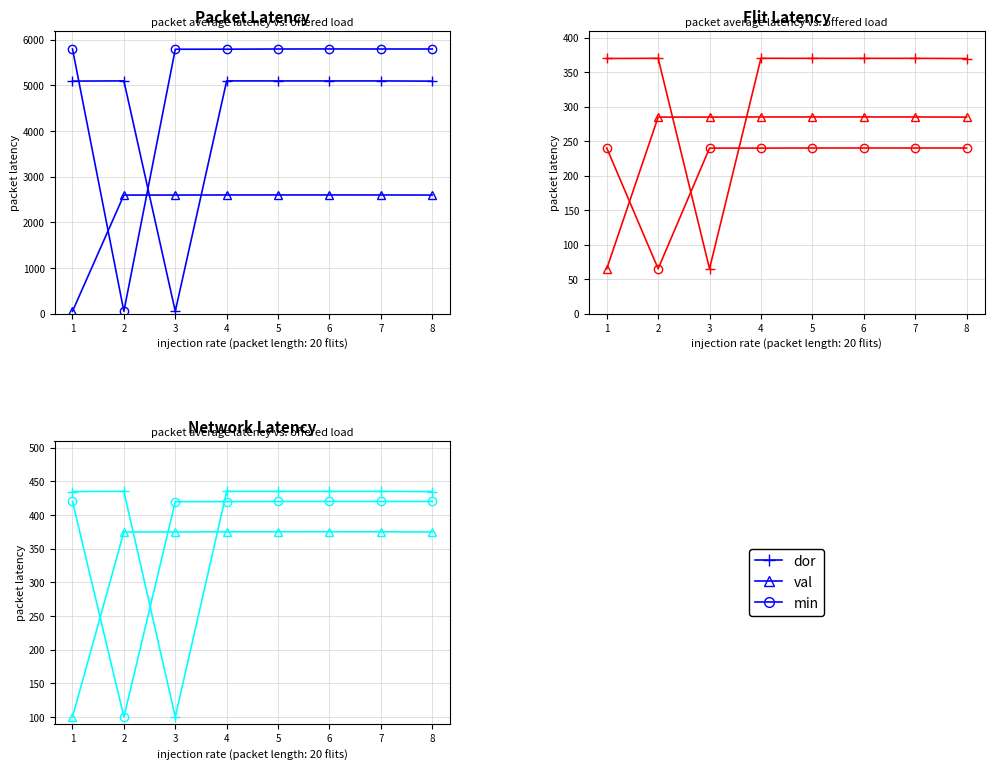

What is the difference between the dor values at 6 and 2?

0.1